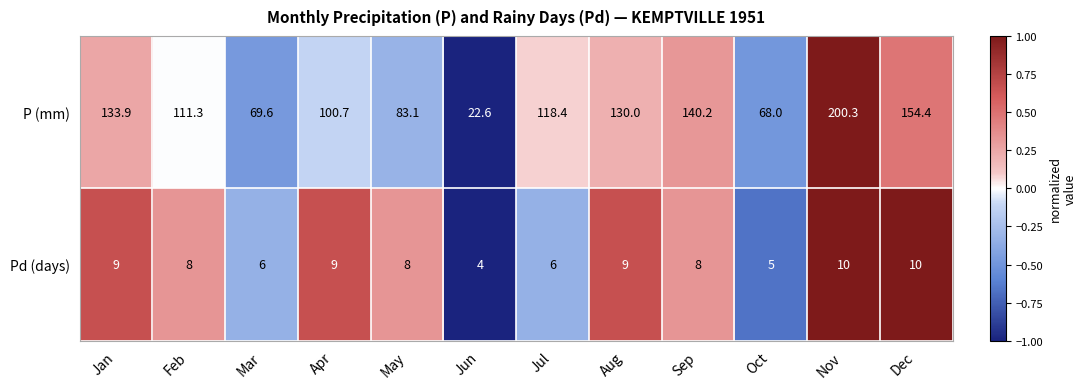

Between Mar and Nov, which series saw the biggest shift?

P (mm)